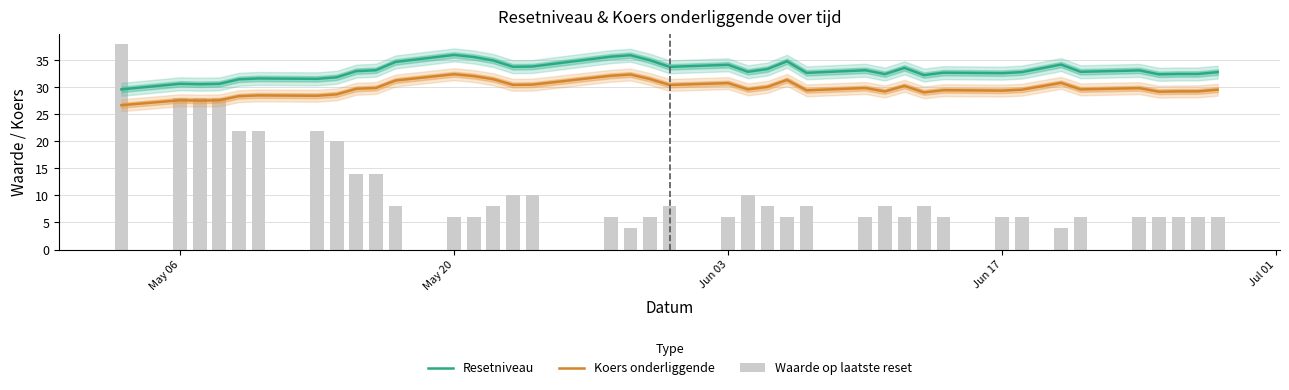

What is the total value across all series at May 20?

74.4